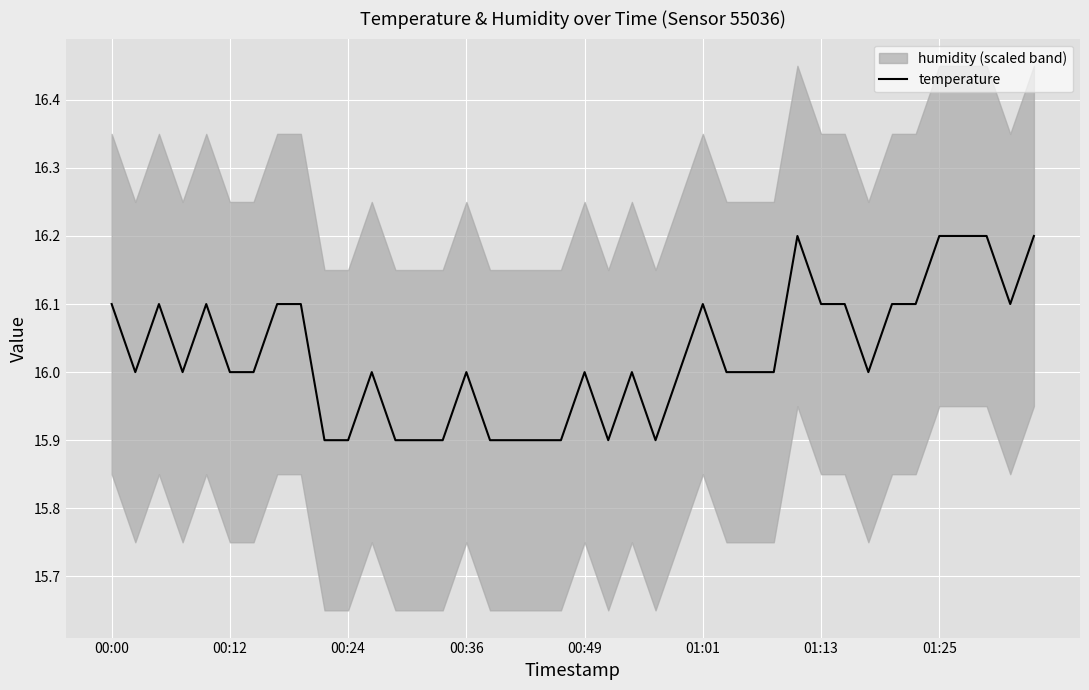

Reading left to right, extract all data points from this chart.

16.1	16.0	16.1	16.0	16.1	16.0	16.0	16.1	16.1	15.9	15.9	16.0	15.9	15.9	15.9	16.0	15.9	15.9	15.9	15.9	16.0	15.9	16.0	15.9	16.0	16.1	16.0	16.0	16.0	16.2	16.1	16.1	16.0	16.1	16.1	16.2	16.2	16.2	16.1	16.2